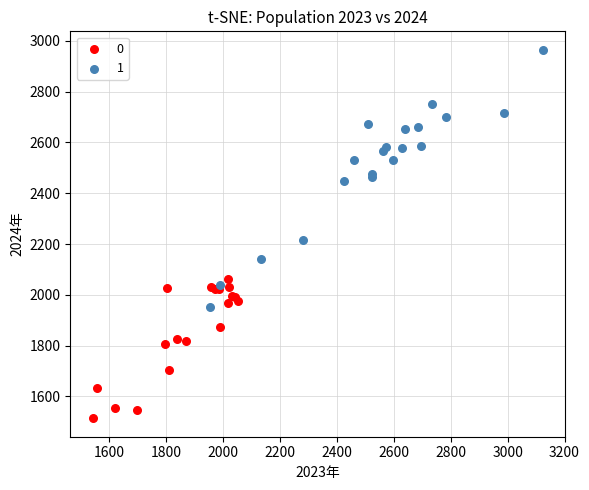

What are all the series names shown in the legend?

0, 1